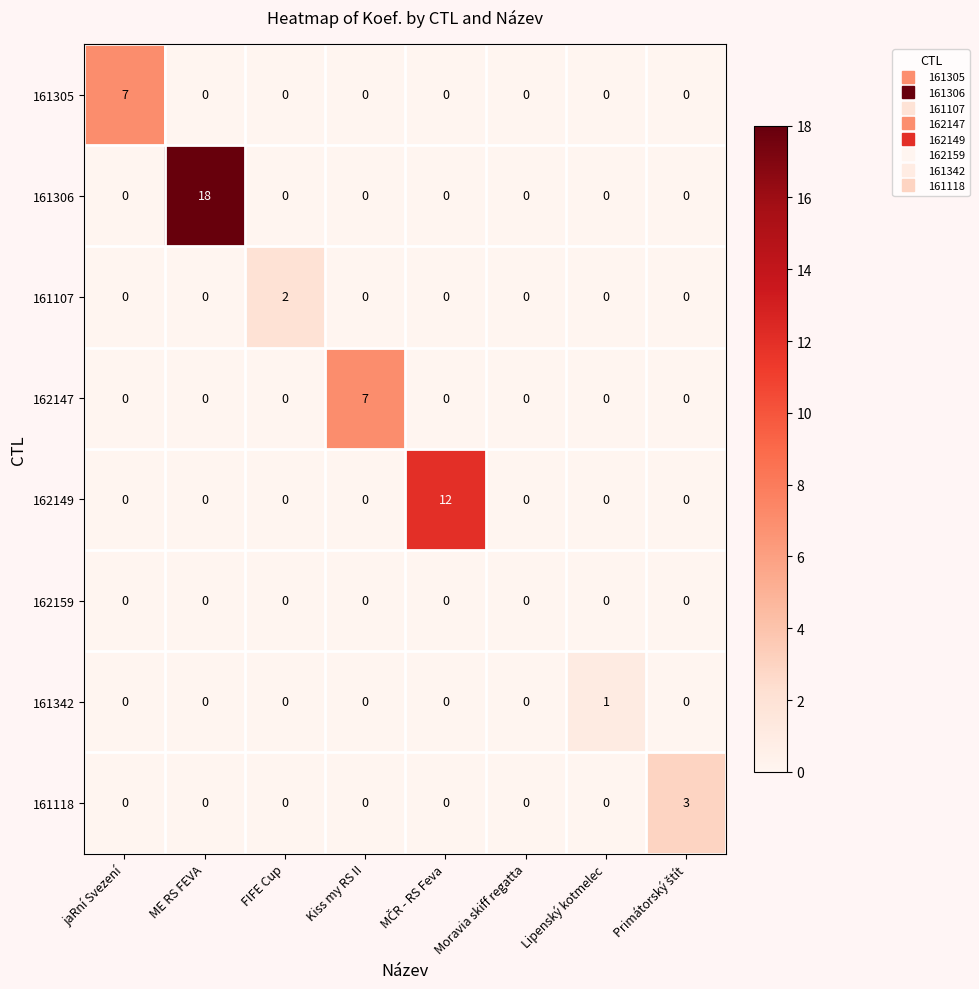

Count the number of data series in this chart.

8